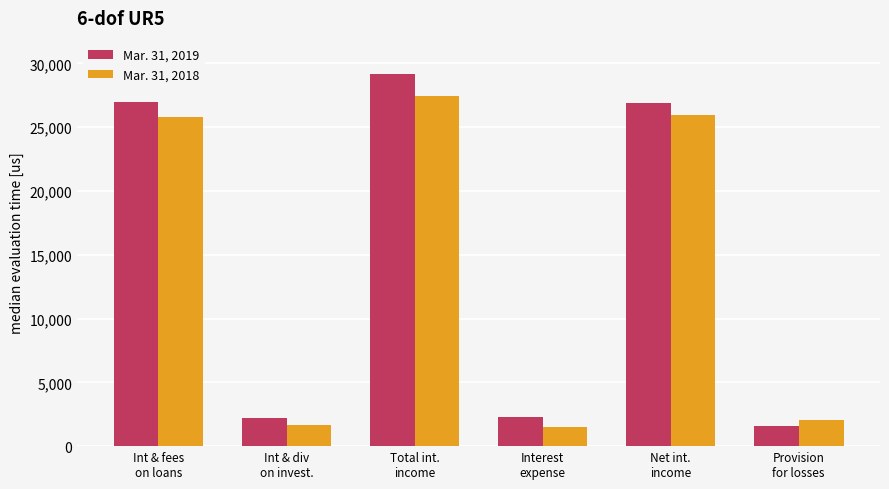

How many values in the Mar. 31, 2018 series are below 25783?

3